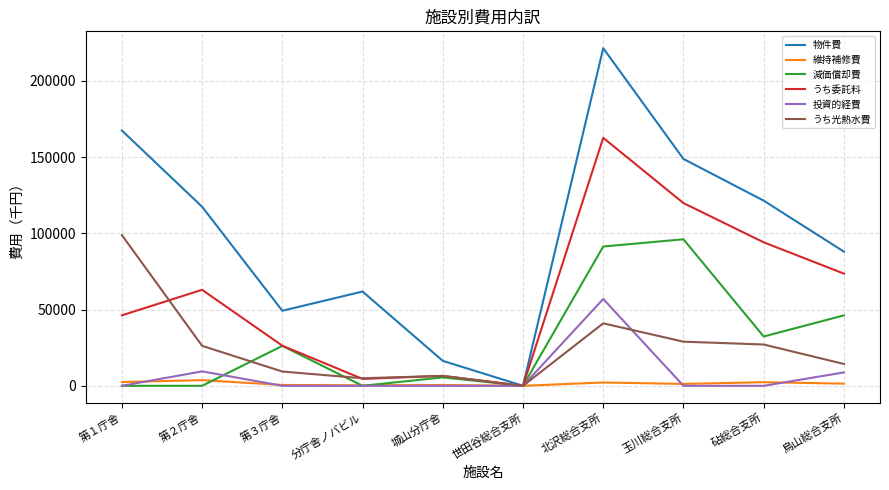

What is the maximum value shown in the chart?

221507